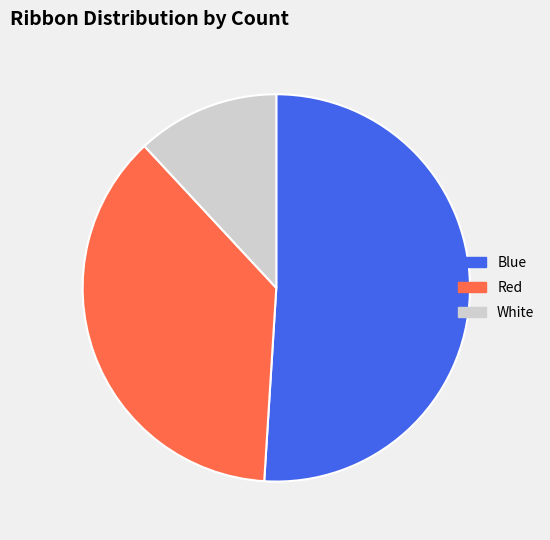

Which category has the smallest portion of the pie?

White